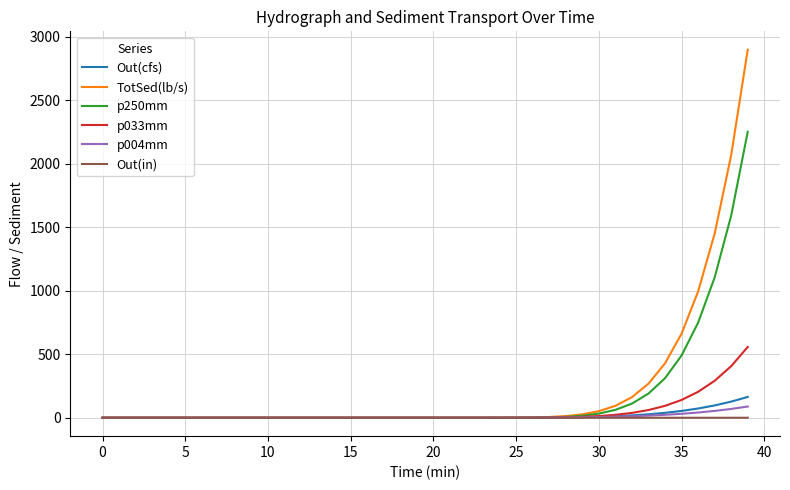

Which series has the widest spread of values?

TotSed(lb/s)